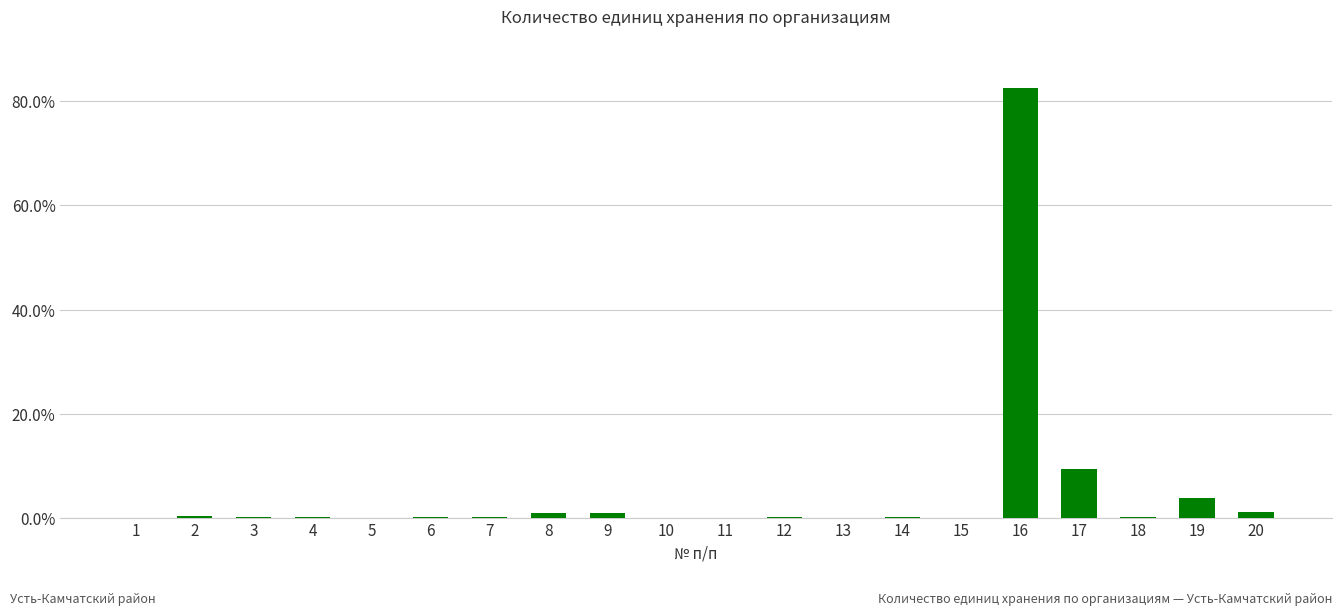

Is it true that the value at 8 is 1.0?

True